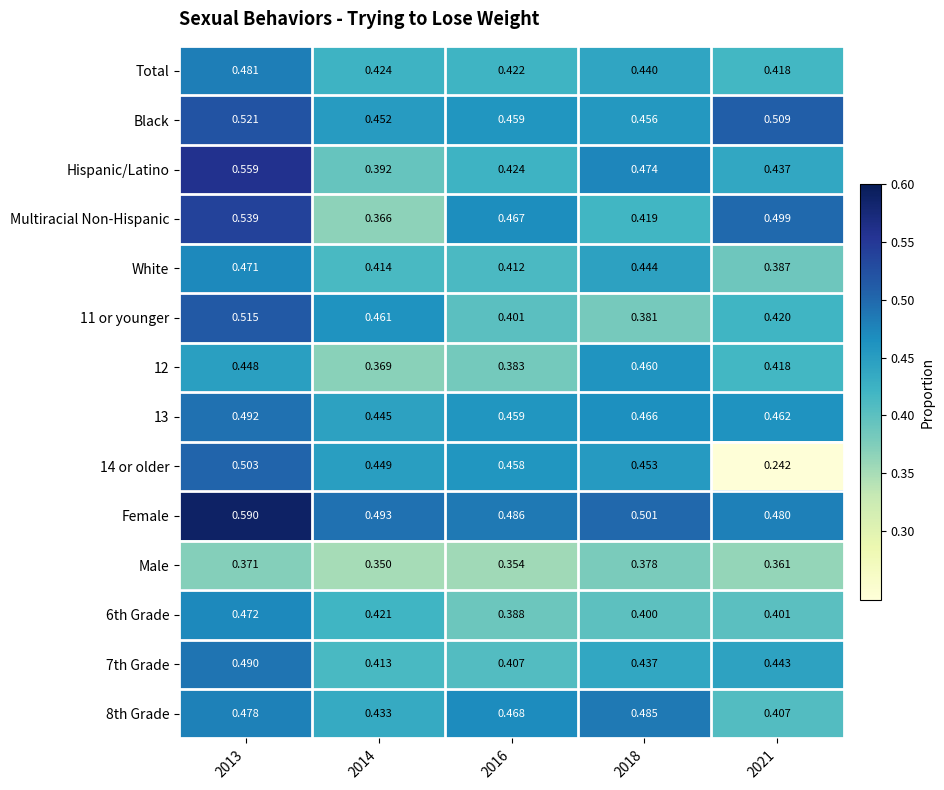

Between 2013 and 2016, which series saw the biggest shift?

Hispanic/Latino